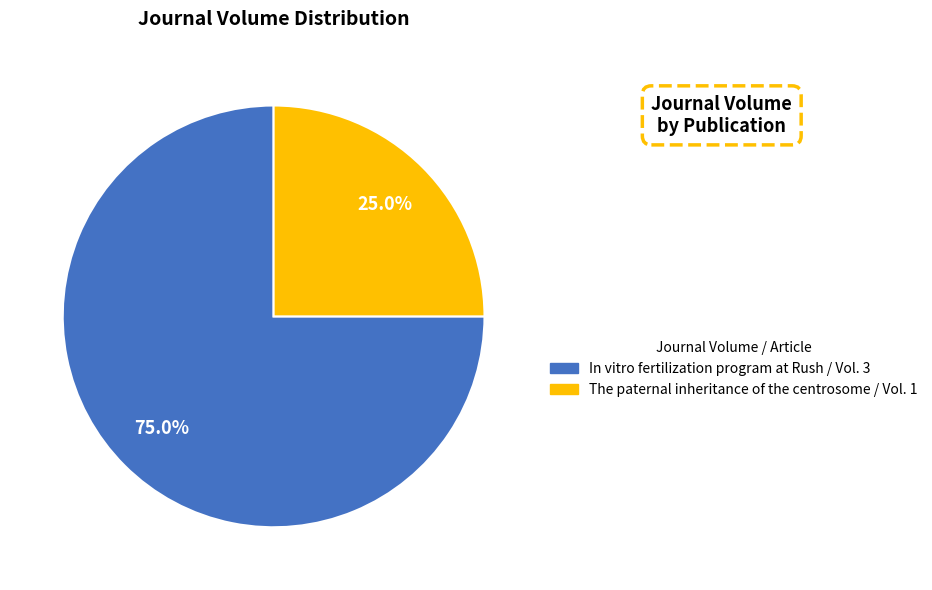

To the nearest percent, what percentage of the pie is In vitro fertilization program at Rush?

75%